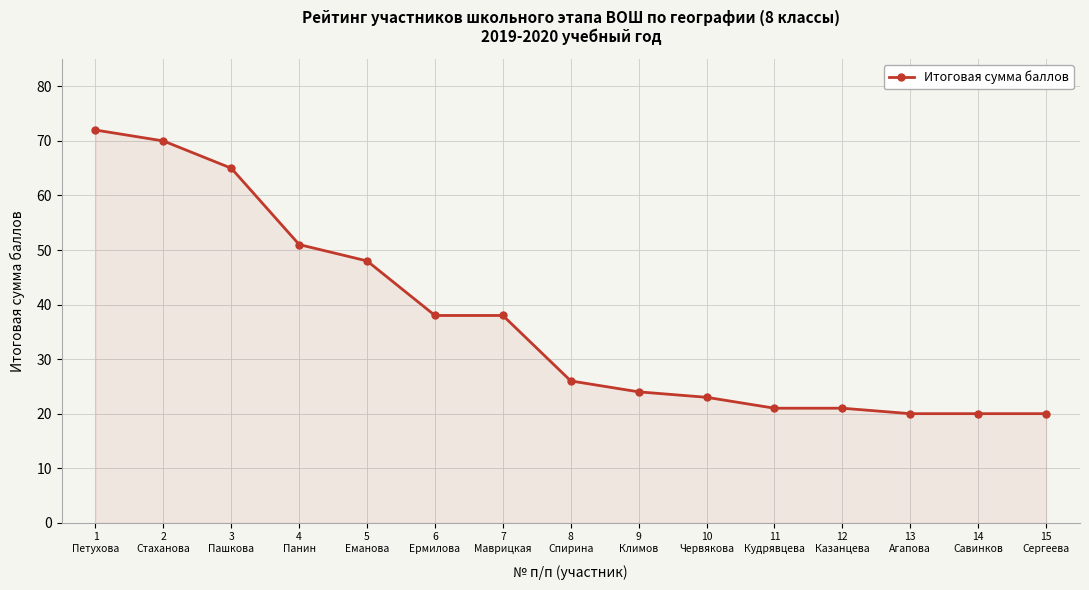

Reading right to left, transcribe all the data shown in this chart.

20	20	20	21	21	23	24	26	38	38	48	51	65	70	72